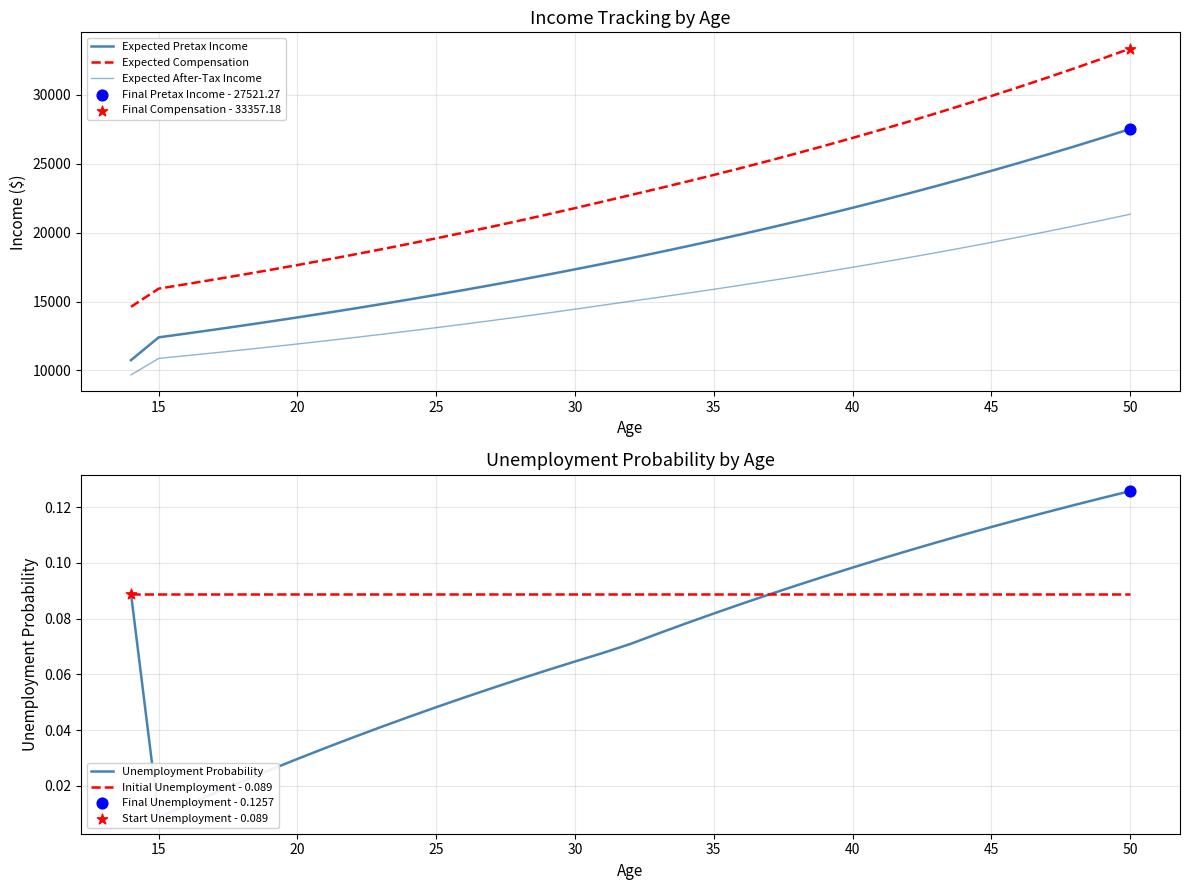

Which series reaches the minimum Y coordinate?

Unemployment Probability